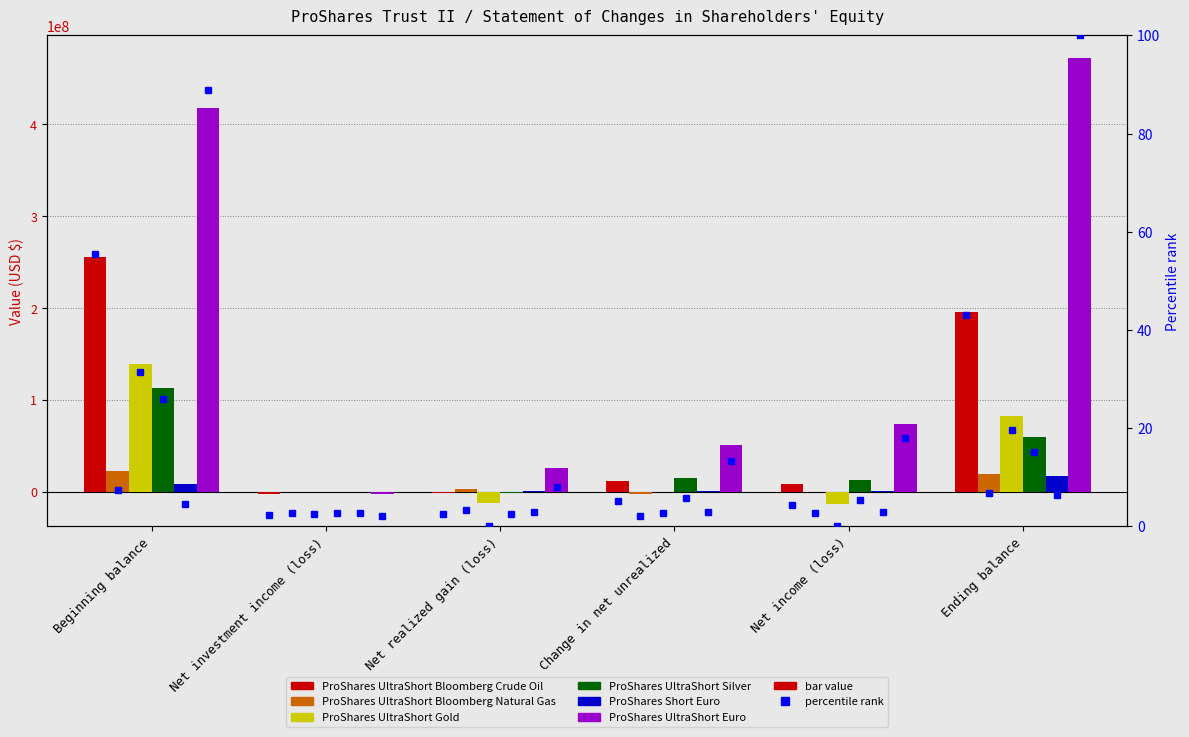

What position from the right is Net investment income (loss)?

5